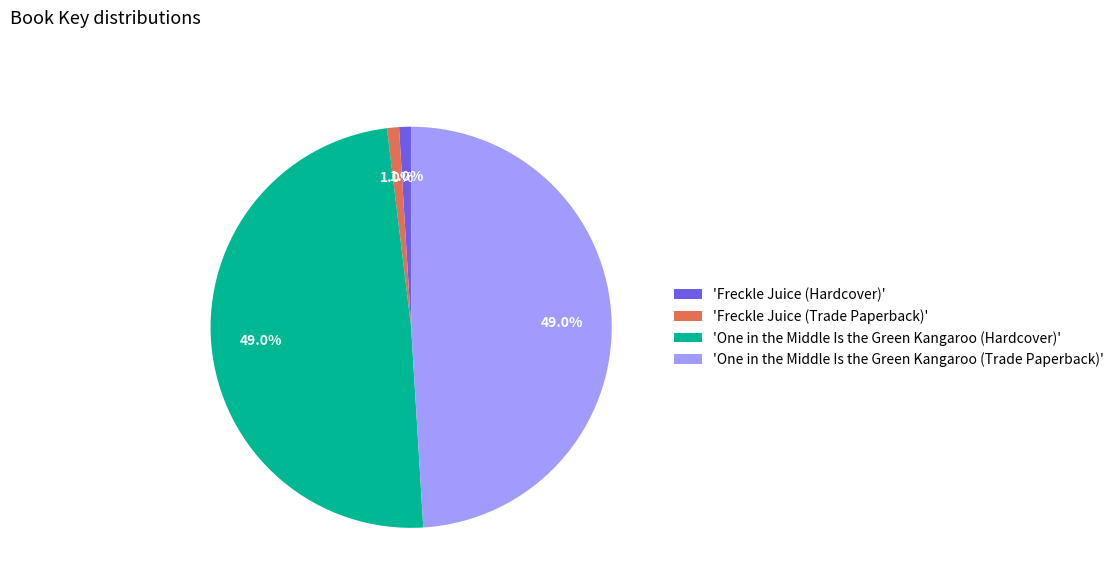

What percentage do 'One in the Middle Is the Green Kangaroo (Trade Paperback)' and 'Freckle Juice (Trade Paperback)' together represent?

50.0%